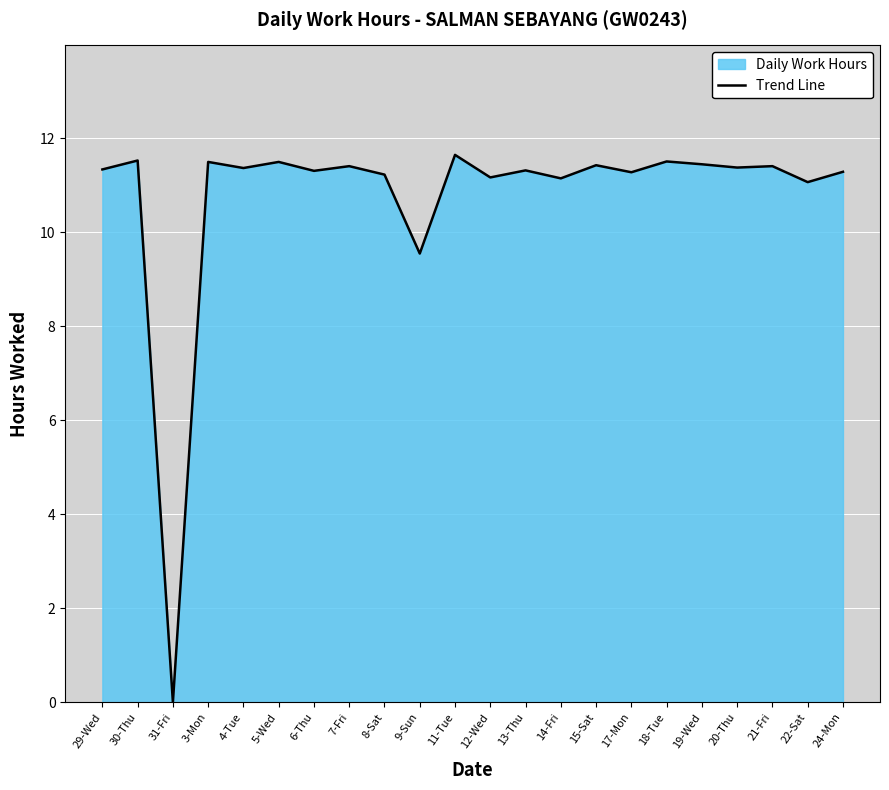

How many lines are shown in the chart?

1